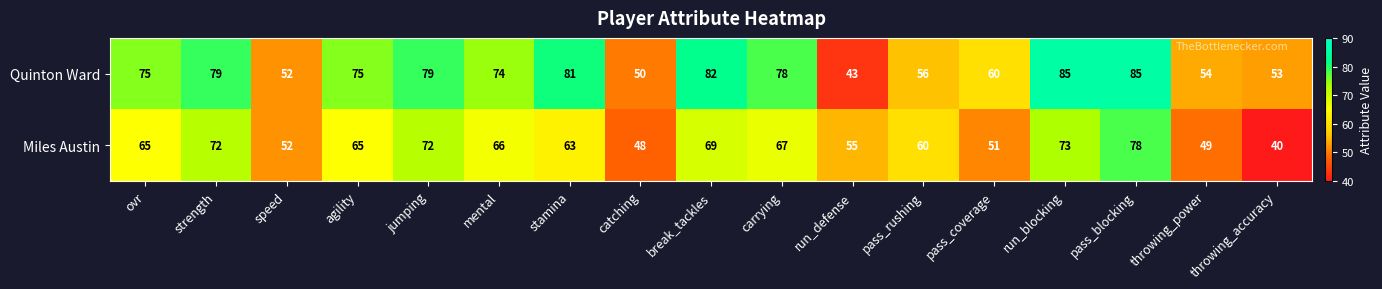

The Miles Austin series shows 66 at mental. True or false?

True